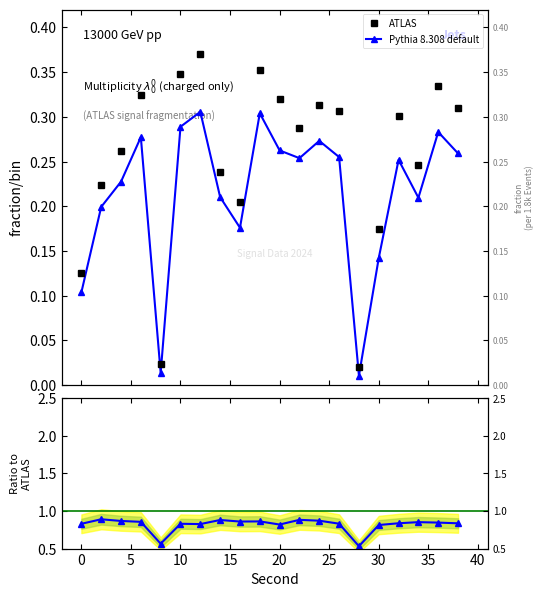

Count the number of categories in the chart.

20